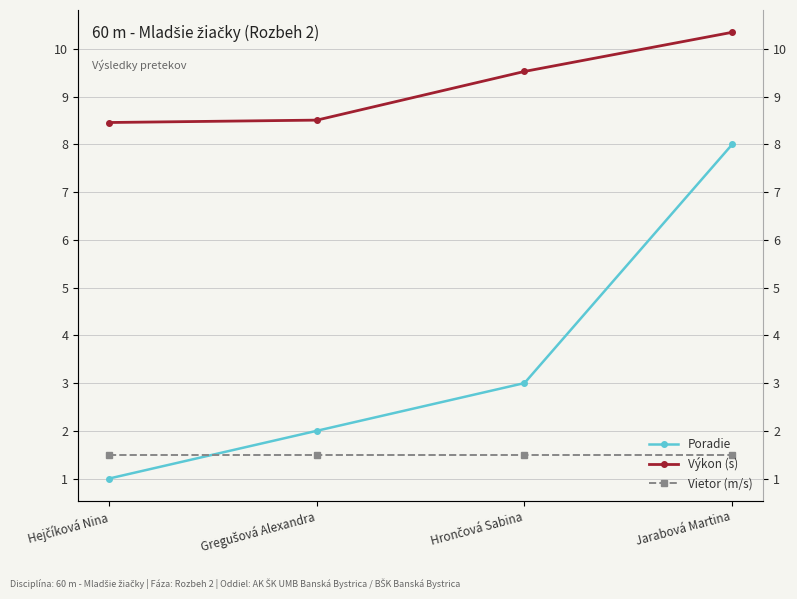

How many data points in Výkon (s) are less than 9?

2